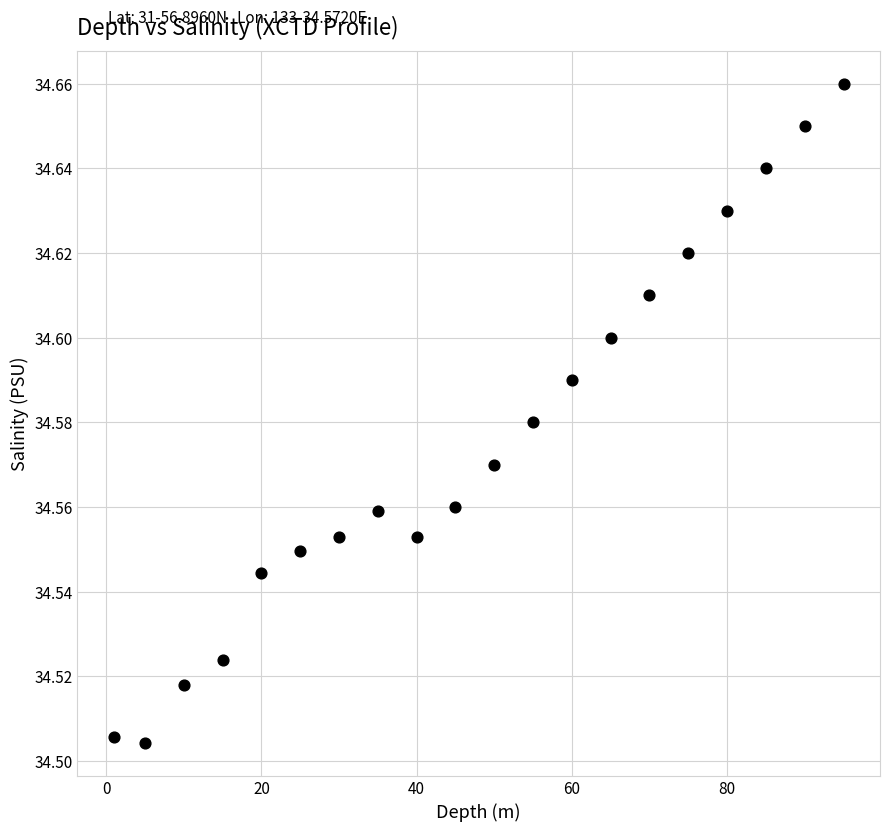

What is the range of X values (max minus min)?

94.0